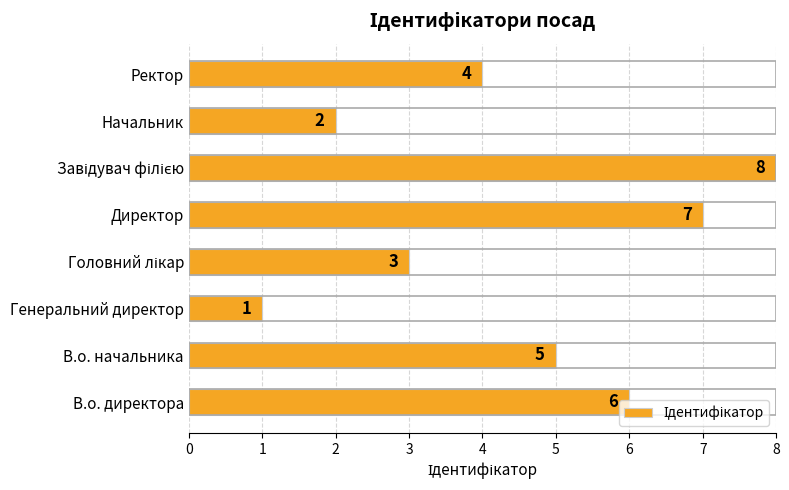

What is the minimum value shown in the chart?

1